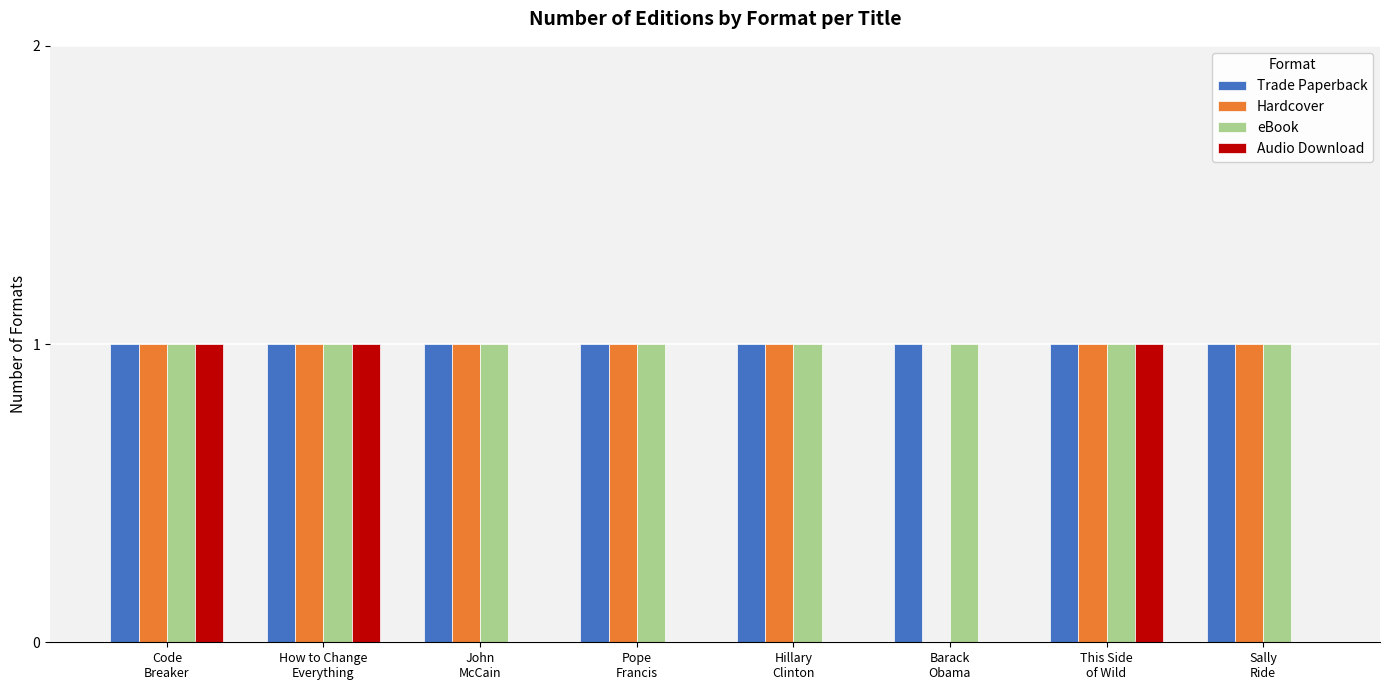

How many groups of bars are there?

8